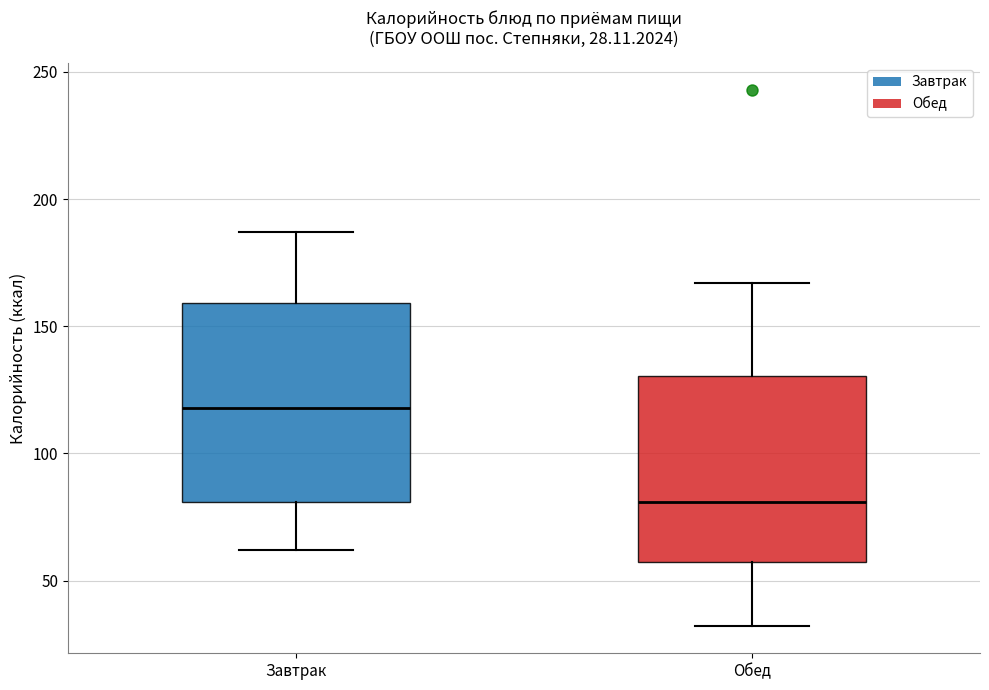

Which box is the tallest, from its lower edge to its upper edge?

Завтрак